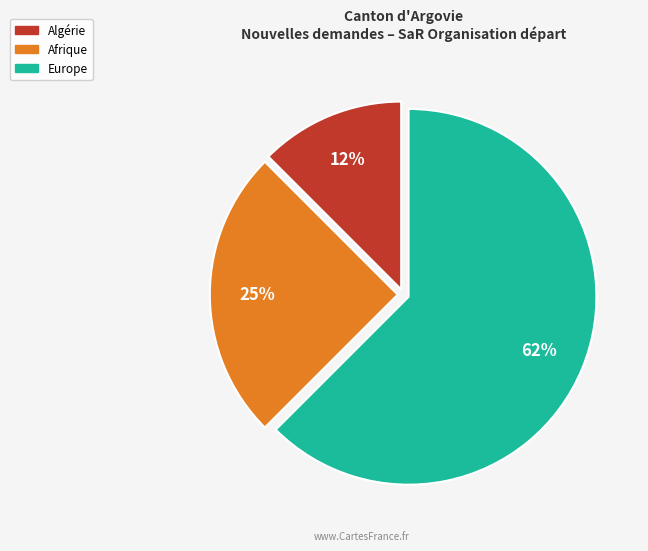

Is there any slice that represents more than half of the pie?

Yes